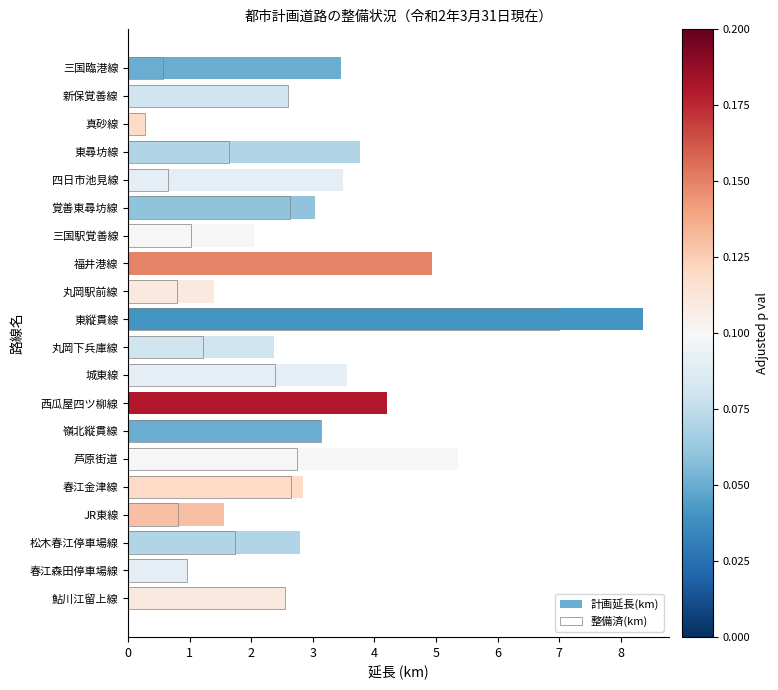

What is the sum of the 計画延長(km) values at 新保覚善線 and 西瓜屋四ツ柳線?

6.8